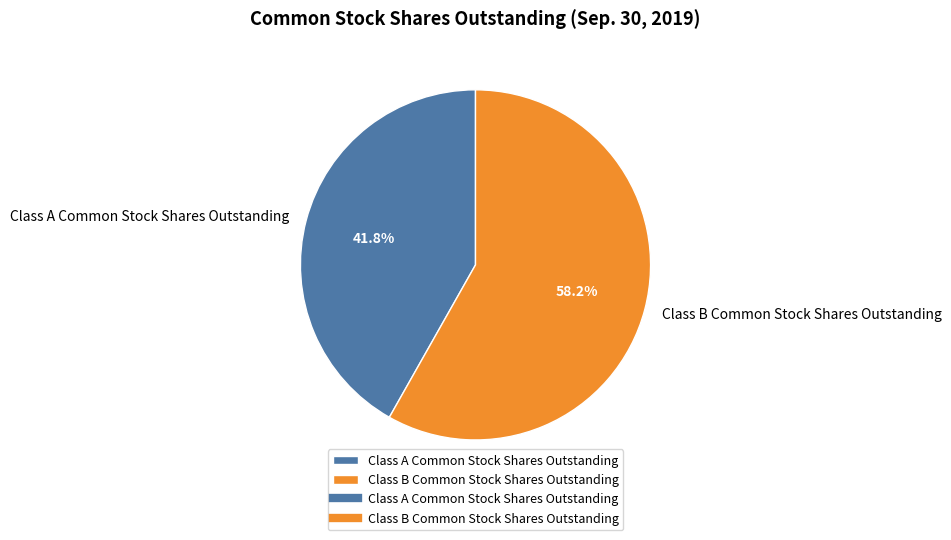

What portion of the pie excludes Class B Common Stock Shares Outstanding?

41.8%